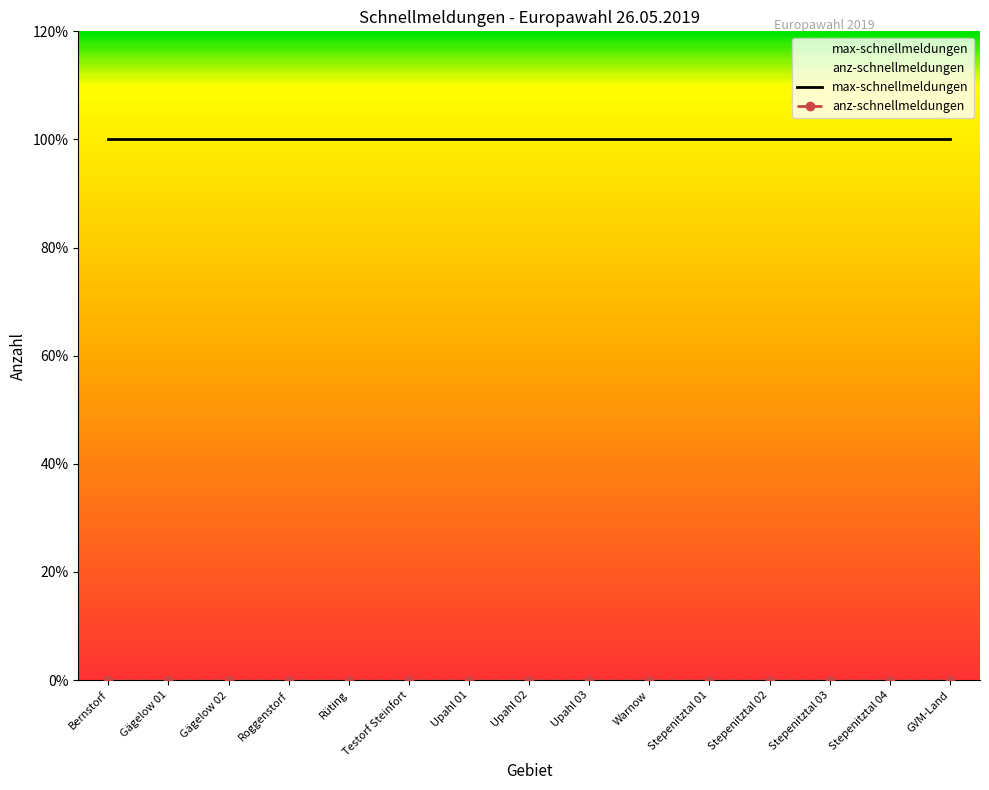

True or false: anz-schnellmeldungen and max-schnellmeldungen cross at least once.

False